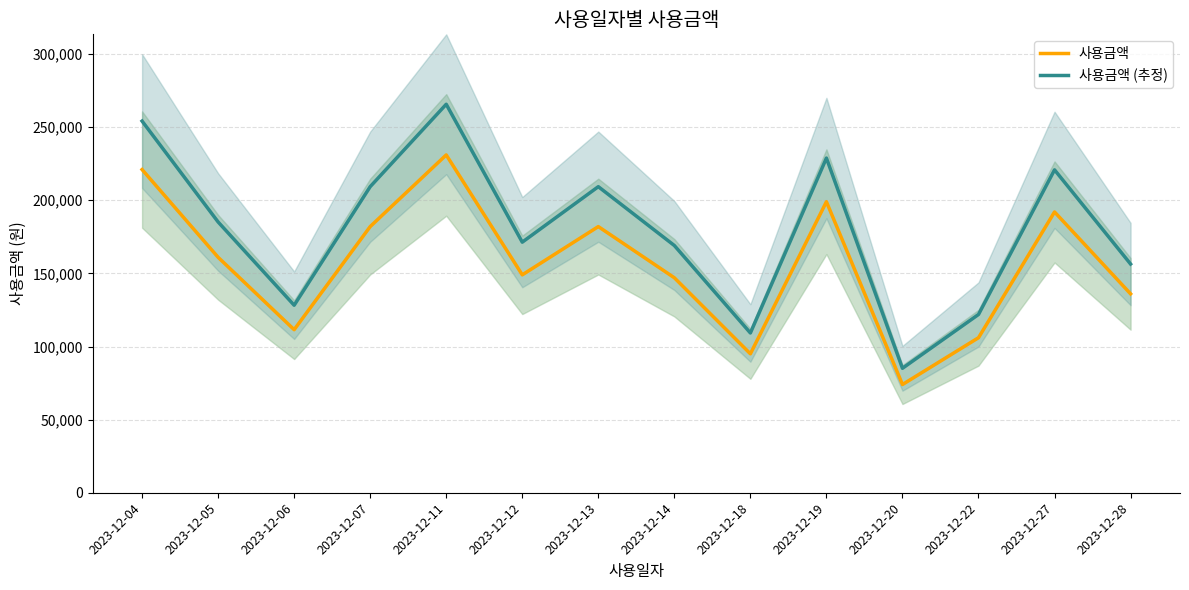

Reading left to right, transcribe all the data shown in this chart.

사용금액: 221000.0	161000.0	111500.0	182000.0	231000.0	149000.0	182000.0	147000.0	95000.0	199000.0	74000.0	106000.0	192000.0	136000.0
사용금액 (추정): 254150.0	185150.0	128225.0	209300.0	265650.0	171350.0	209300.0	169050.0	109250.0	228850.0	85100.0	121900.0	220800.0	156400.0